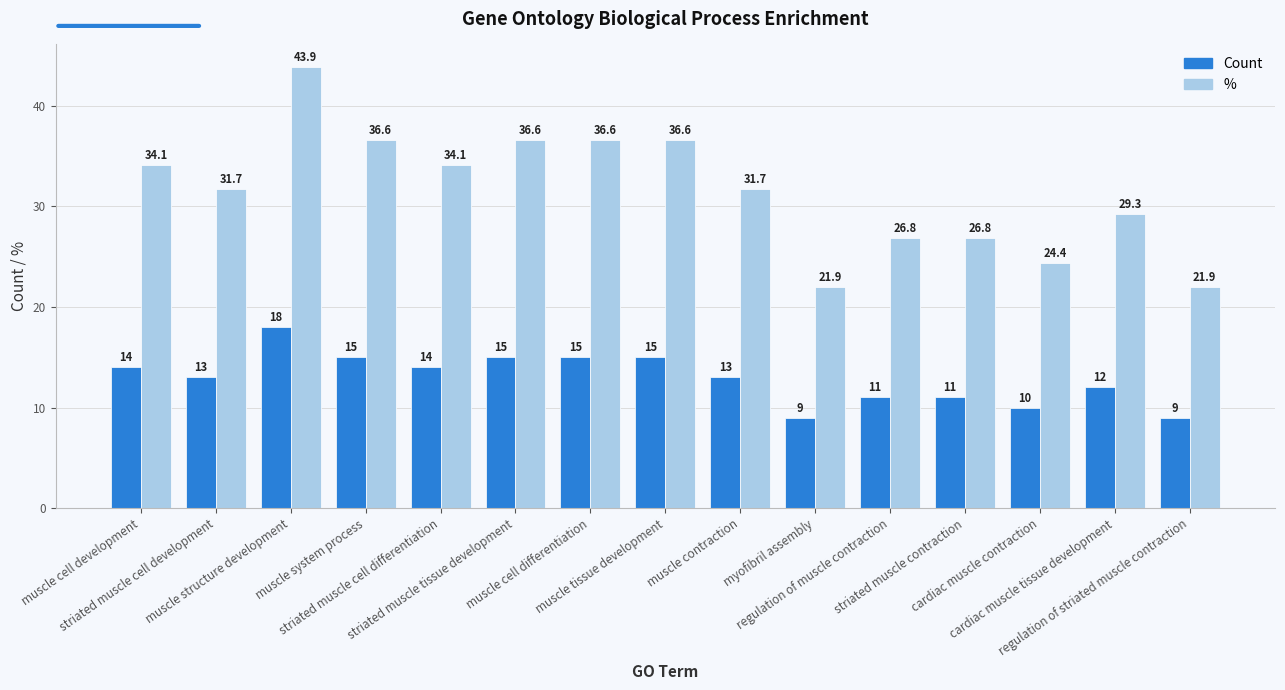

Which series has the largest total across all categories?

%